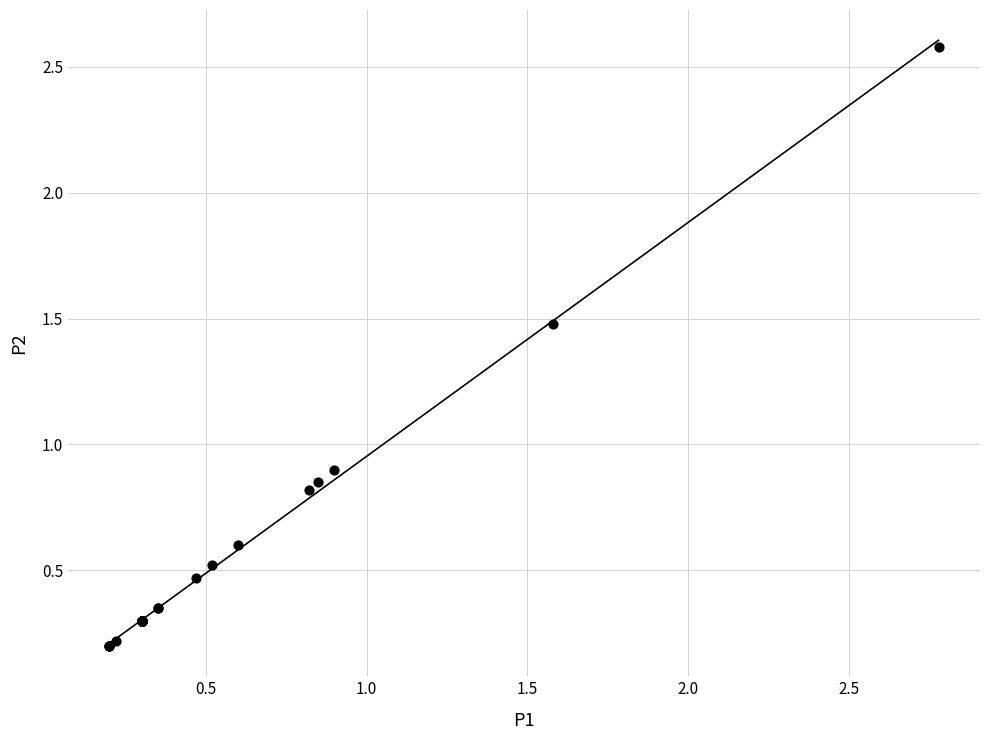

What Y value in the scatter plot is closest to 1?

0.9